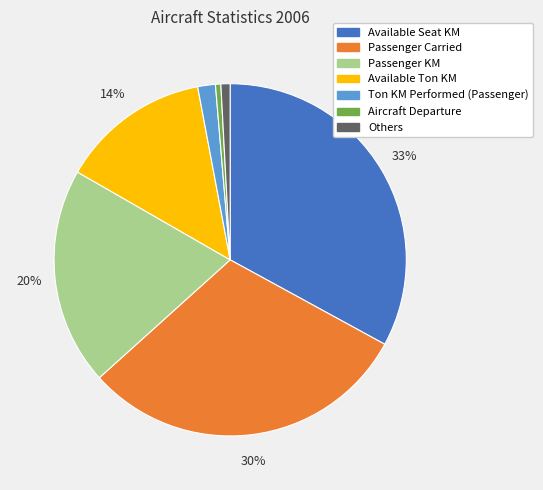

Which slice is the largest?

Available Seat KM